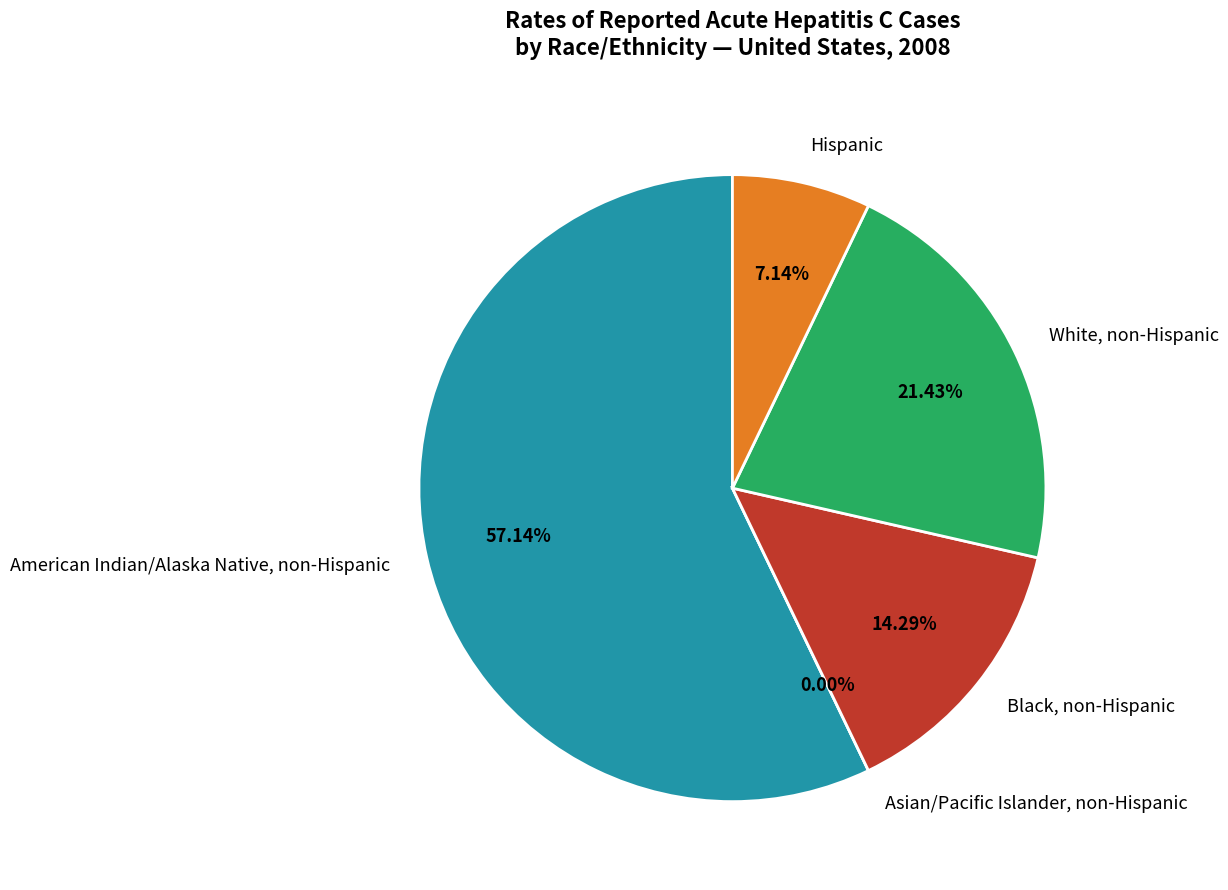

To the nearest percent, what percentage of the pie is Black, non-Hispanic?

14%